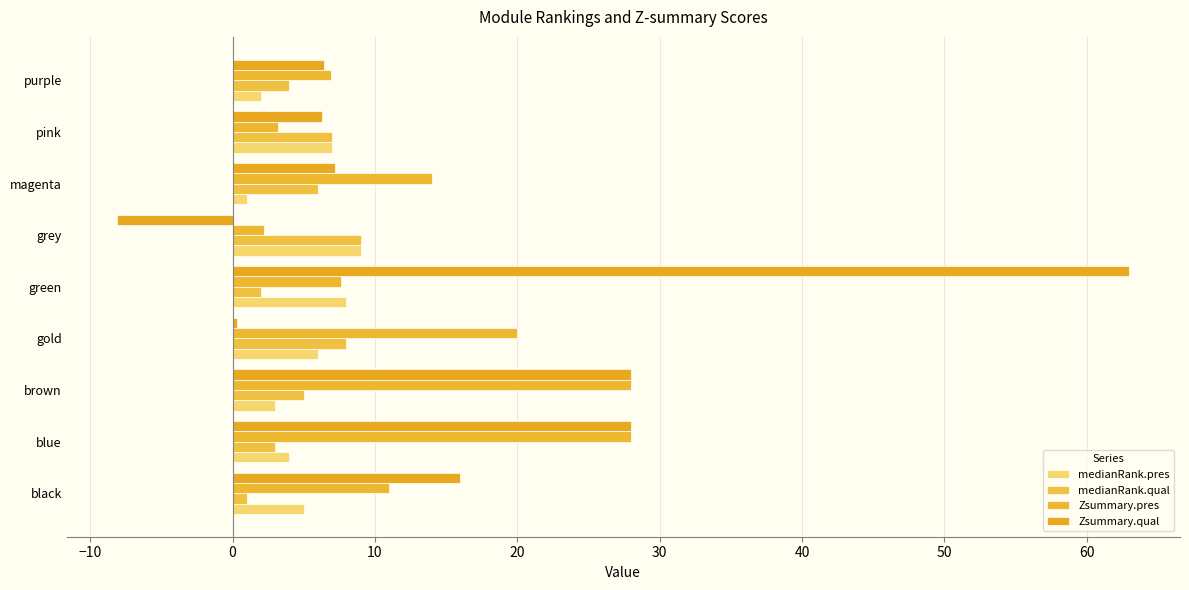

Reading right to left, transcribe all the data shown in this chart.

medianRank.pres: 60=2.0	50=7.0	40=1.0	30=9.0	20=8.0	10=6.0	0=3.0	−10=4.0	−20=5.0
medianRank.qual: 60=4.0	50=7.0	40=6.0	30=9.0	20=2.0	10=8.0	0=5.0	−10=3.0	−20=1.0
Zsummary.pres: 60=6.9	50=3.2	40=14.0	30=2.2	20=7.6	10=20.0	0=28.0	−10=28.0	−20=11.0
Zsummary.qual: 60=6.4	50=6.3	40=7.2	30=-8.1	20=63.0	10=0.3	0=28.0	−10=28.0	−20=16.0